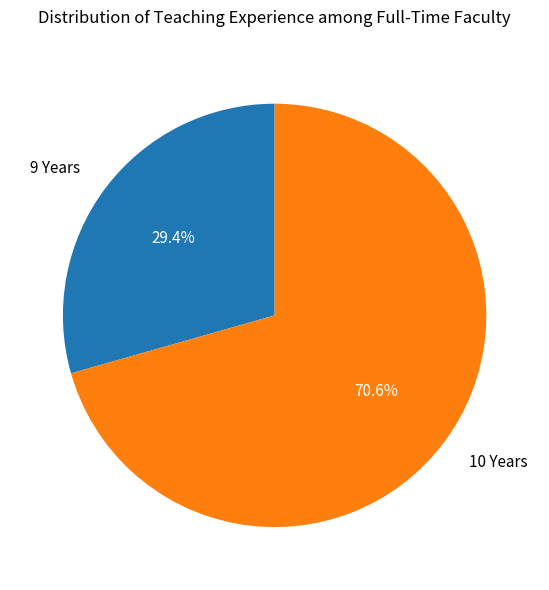

Do 9 Years and 10 Years together represent more than half of the pie?

Yes